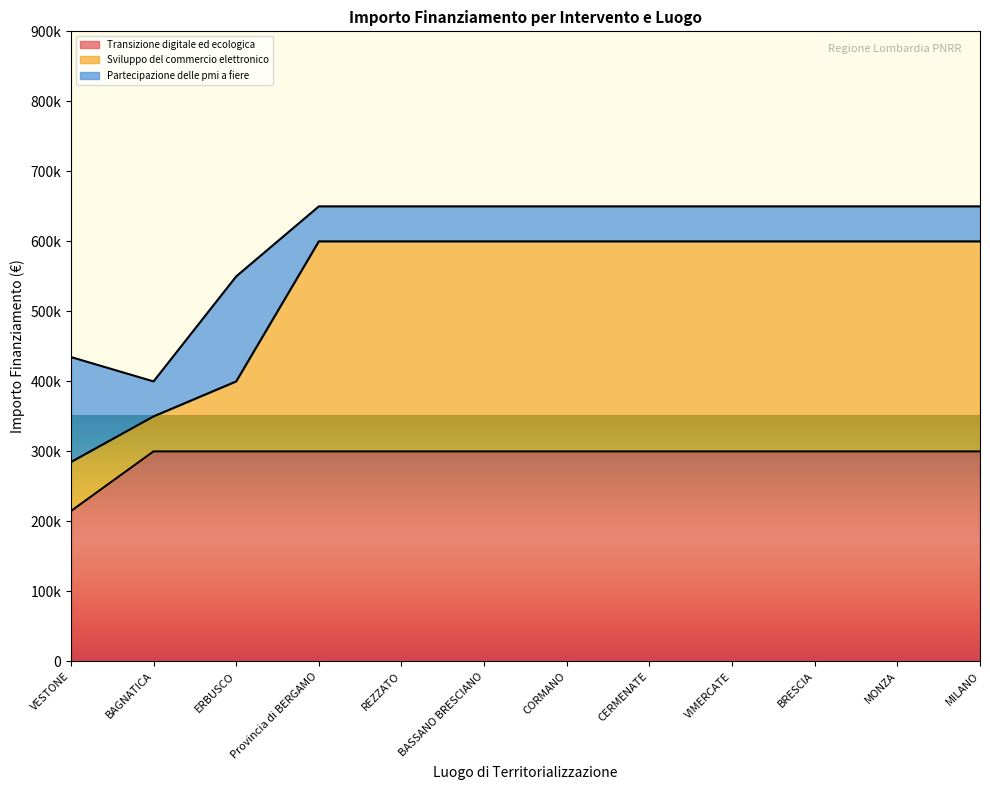

What is the sum of the Transizione digitale ed ecologica values at BASSANO BRESCIANO and VIMERCATE?

600000